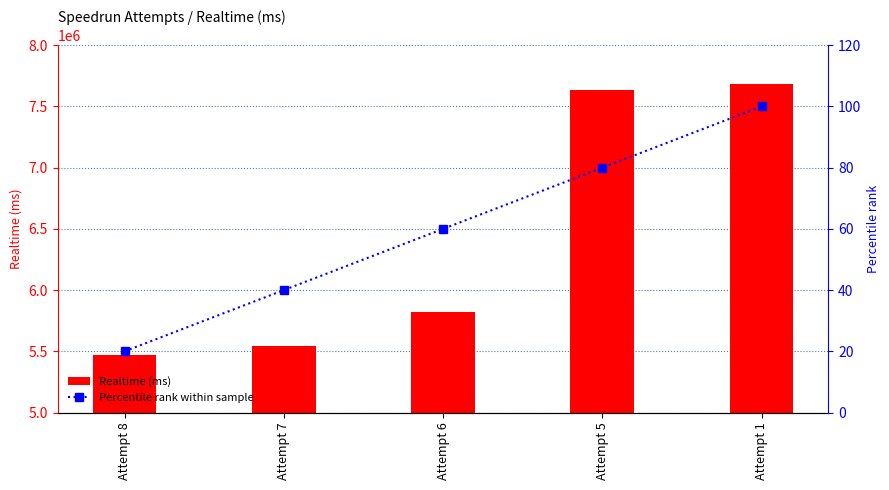

What is the value of the Realtime (ms) bar at the 2nd from the left?

5545457